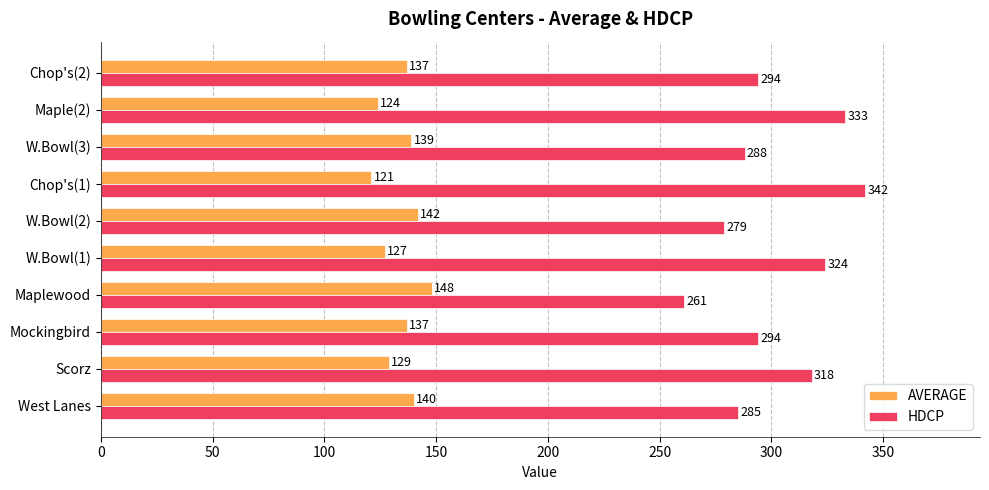

Rank the series by their average value, from highest to lowest.

HDCP, AVERAGE